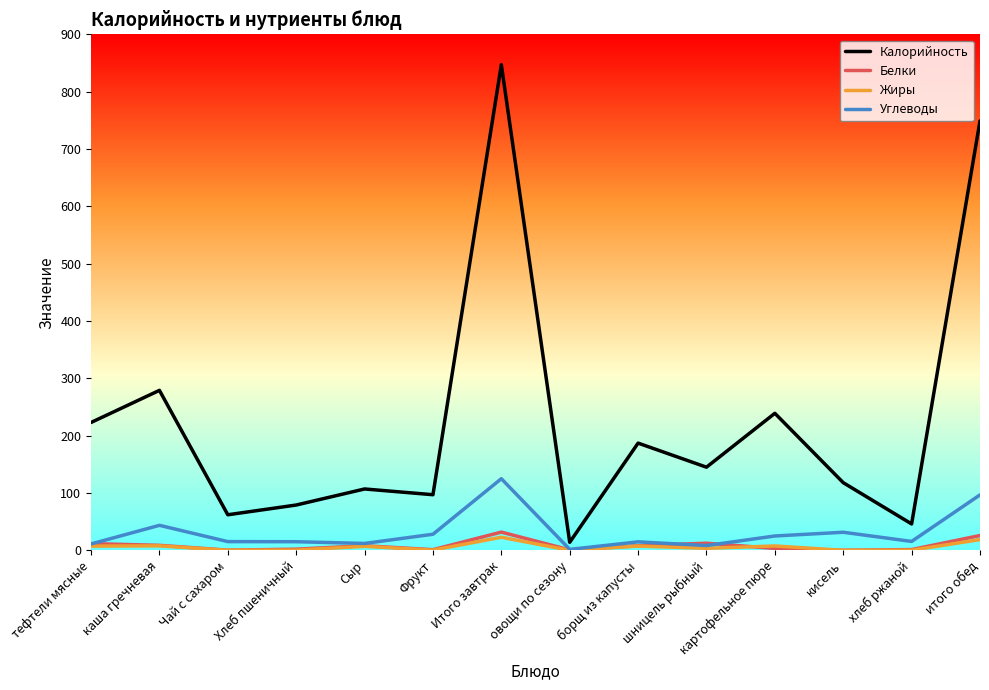

At which category does the chart reach its peak across all series?

Итого завтрак